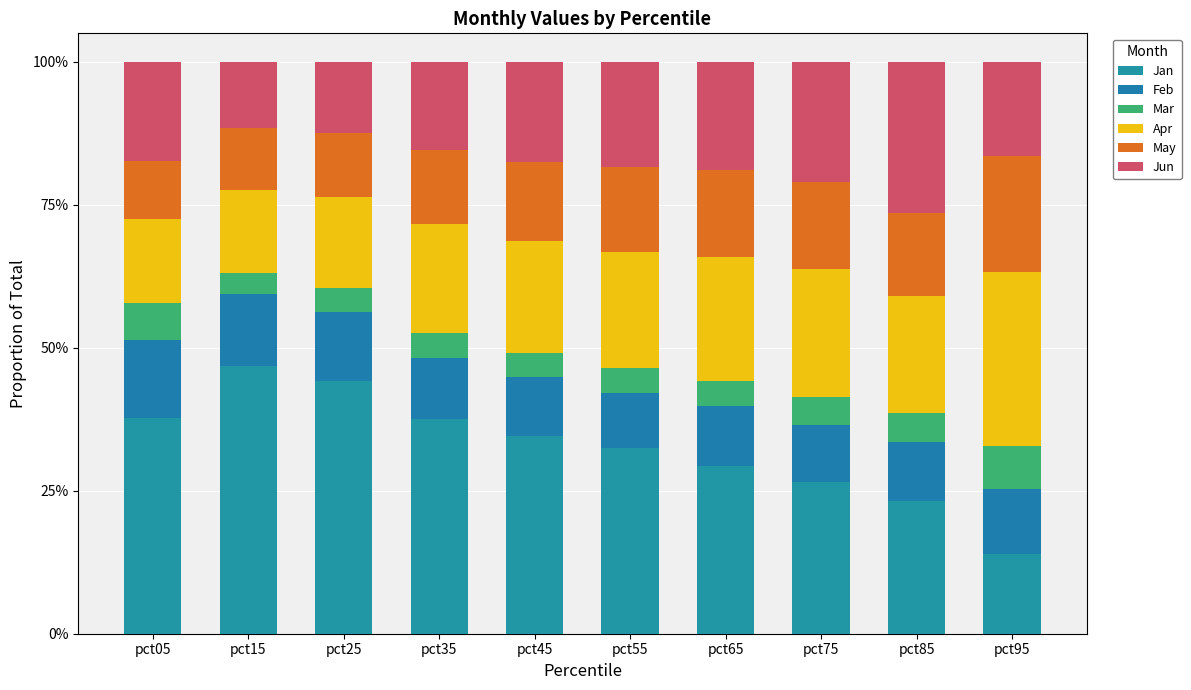

At how many categories does at least one series exceed 10?

10